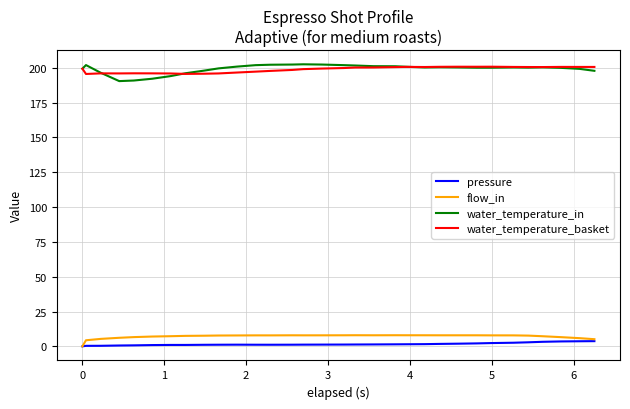

True or false: water_temperature_in and flow_in intersect in this chart.

False